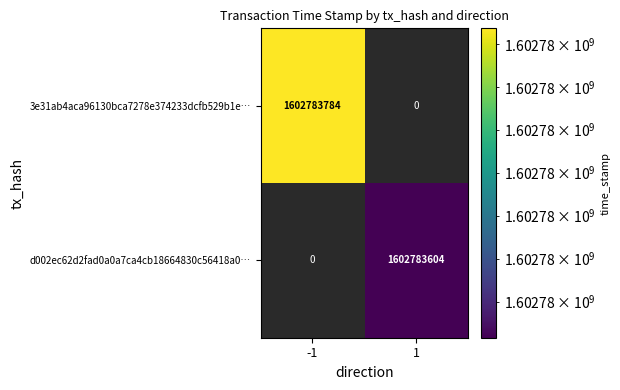

The value of 3e31ab4aca96130bca7278e374233dcfb529b1e… at -1 is 1602783784. True or false?

True